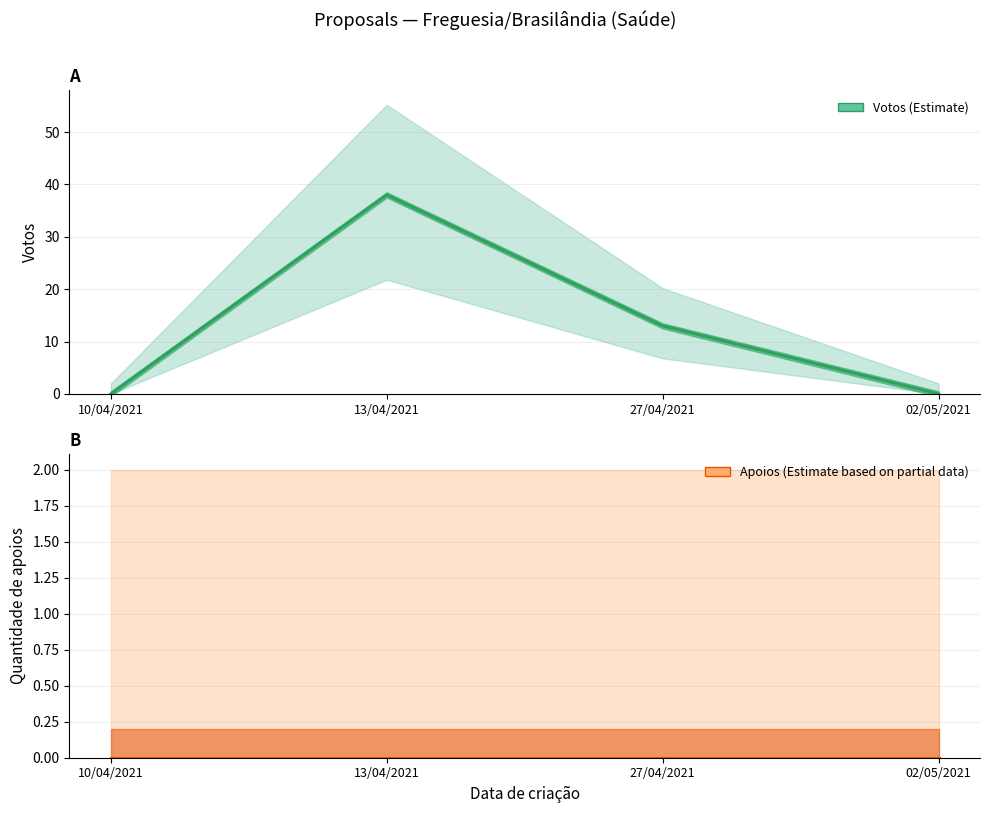

Reading left to right, list all the values displayed in this chart.

Votos: 0	38	13	0
Quantidade de apoios: 0	0	0	0